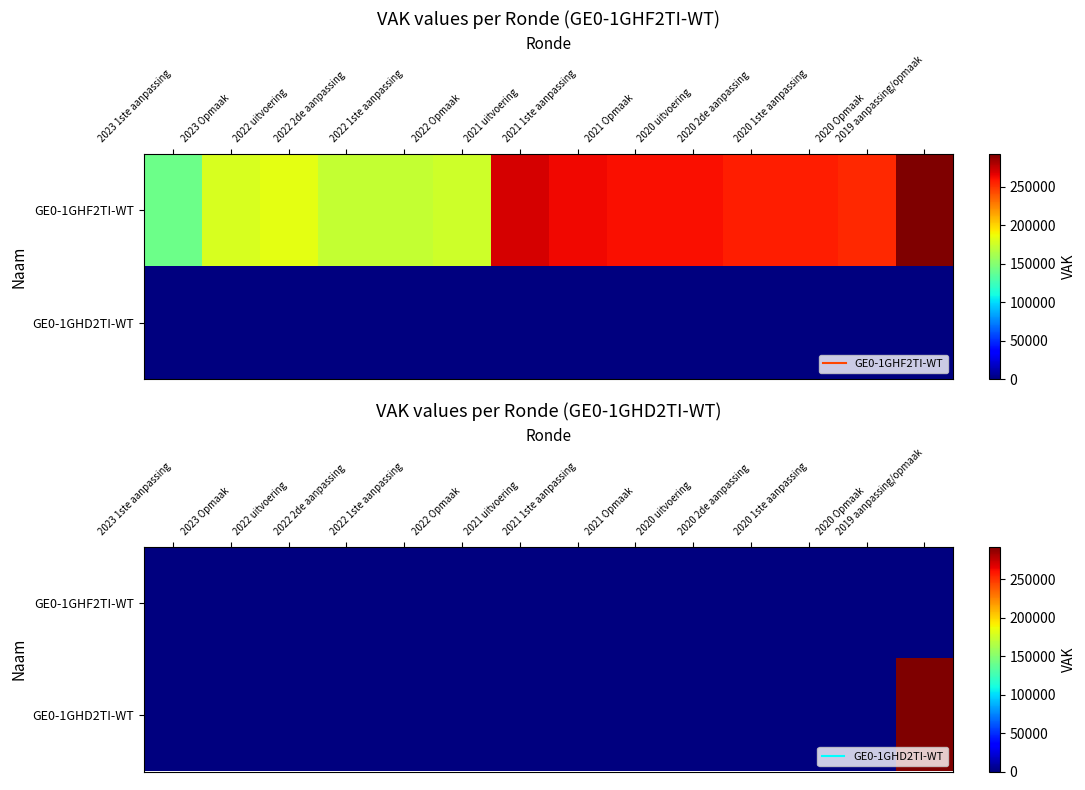

Is it true that GE0-1GHF2TI-WT equals 0 at 2020 2de aanpassing?

True